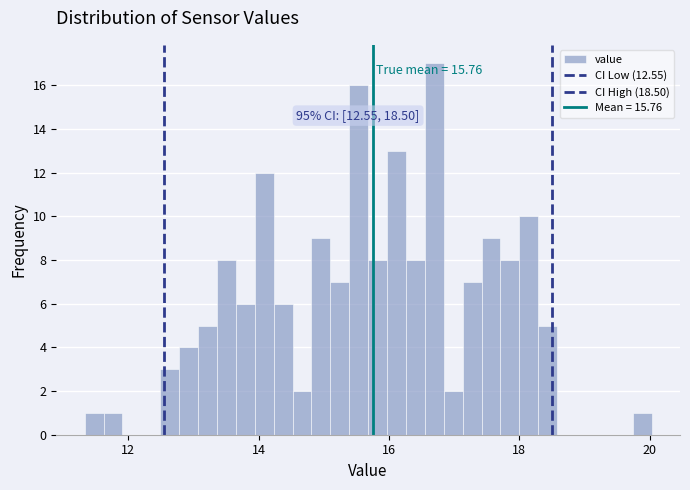

Around what value on the x-axis is the tallest bar? Give the approximate position of its centre, as read against the axis.

16.6